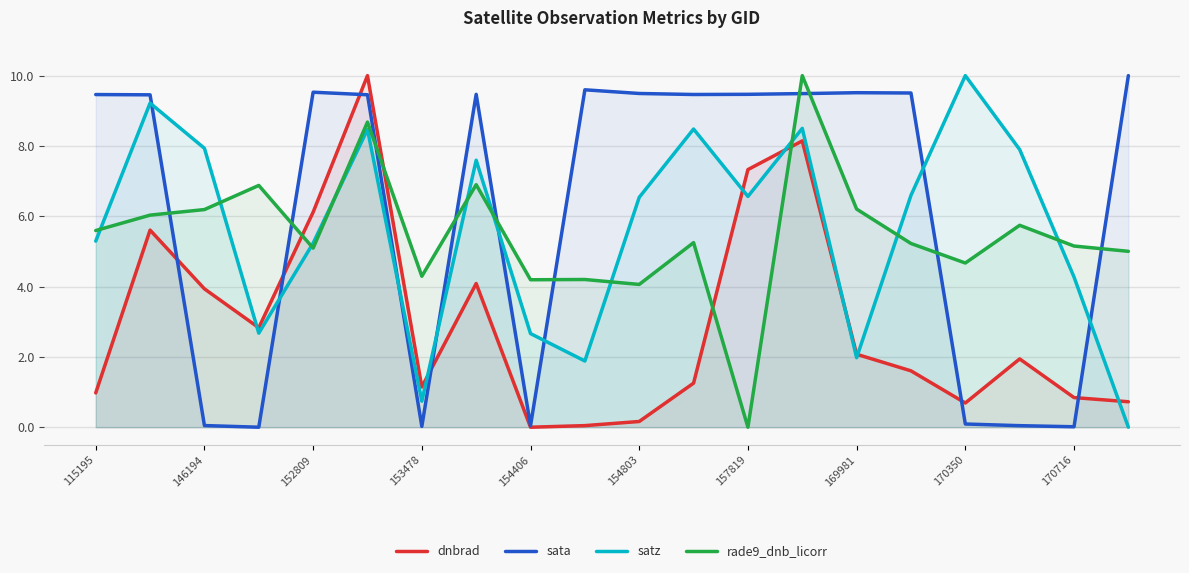

Rank the series at 13 from lowest to highest value.

dnbrad, satz, sata, rade9_dnb_licorr